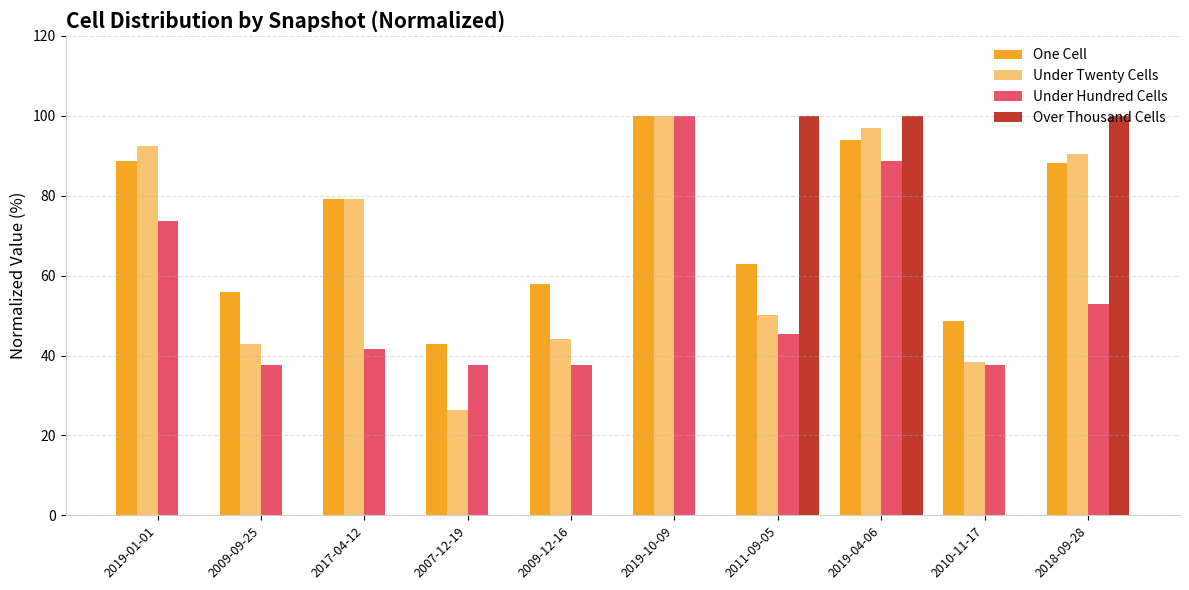

Are the bars horizontal?

No